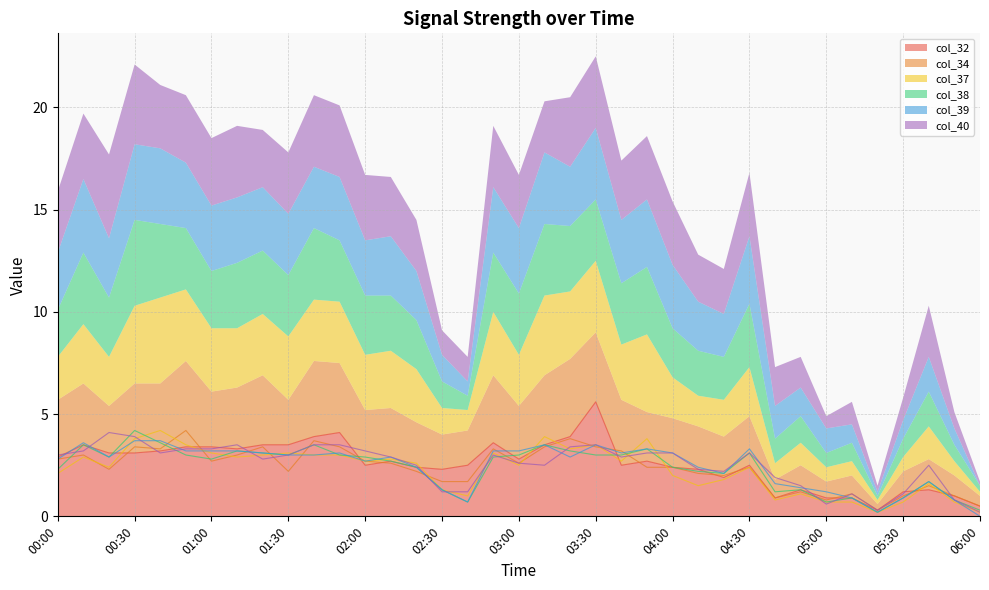

Is it true that col_39 equals 2.1 at 04:20?

True